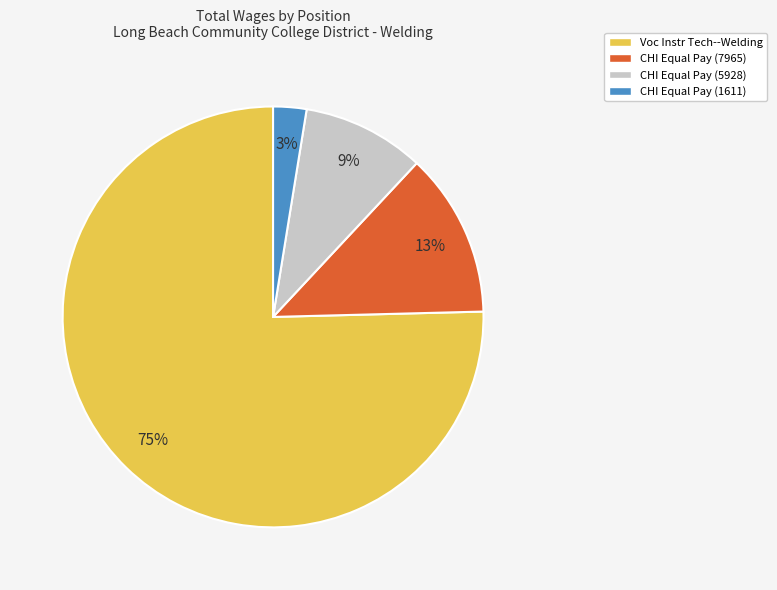

Between CHI Equal Pay (1611) and CHI Equal Pay (5928), which is larger?

CHI Equal Pay (5928)